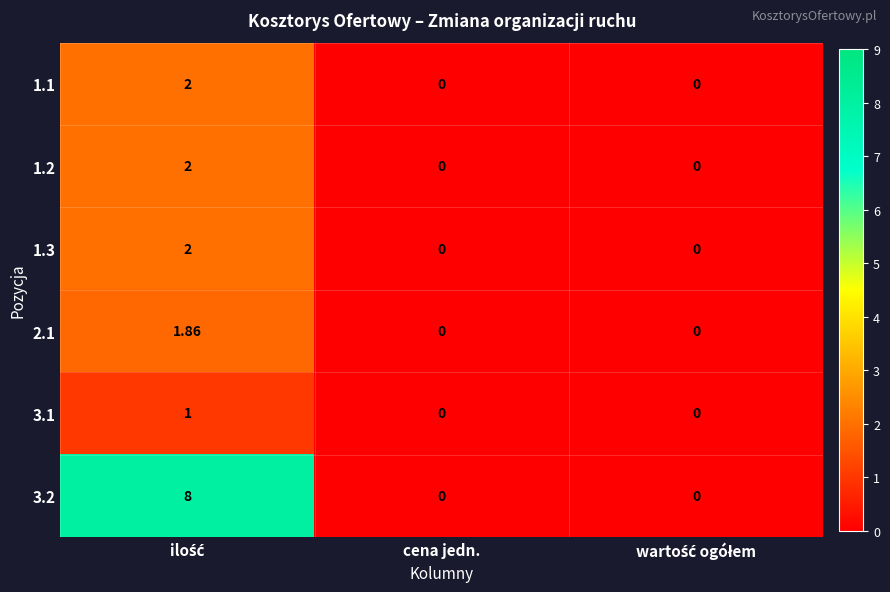

Between ilość and cena jedn., which series saw the biggest shift?

3.2